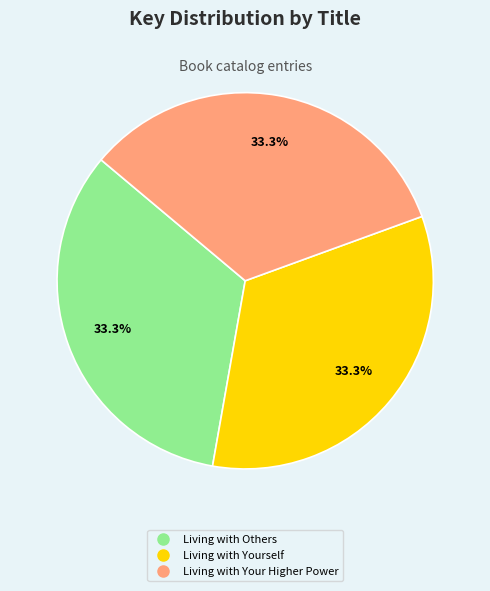

What is the total percentage of Living with Yourself and Living with Your Higher Power?

66.7%